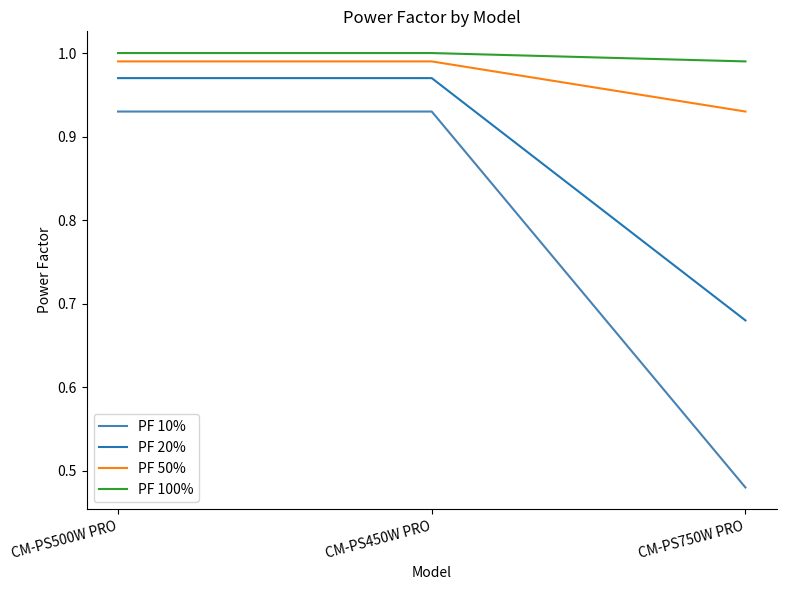

How many distinct data groups are displayed?

4